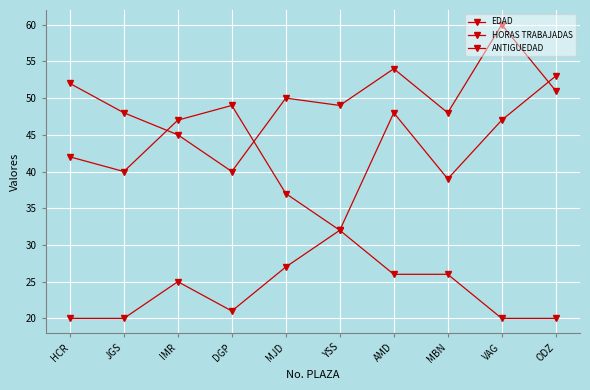

True or false: EDAD has a value of 42 at HCR.

True